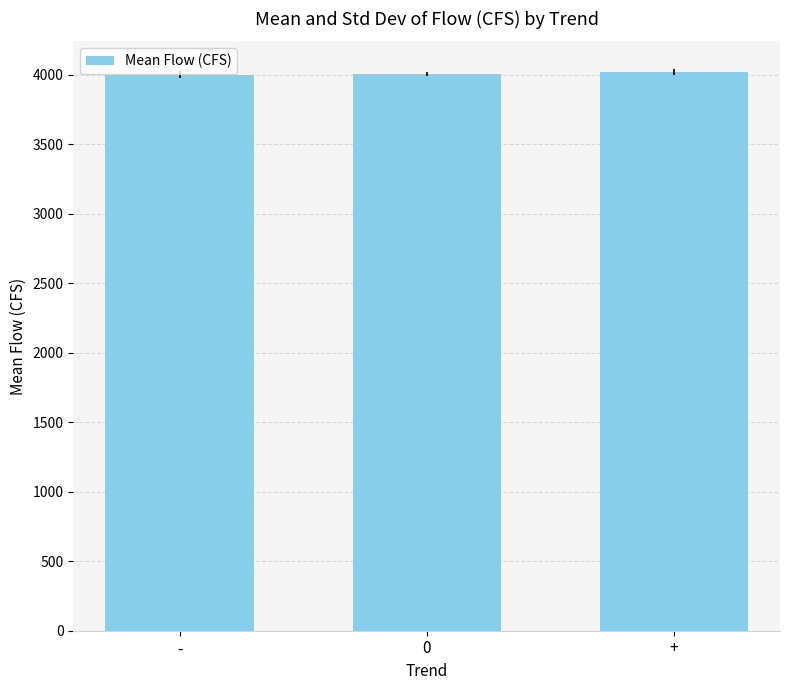

Read the value at +.

4016.1